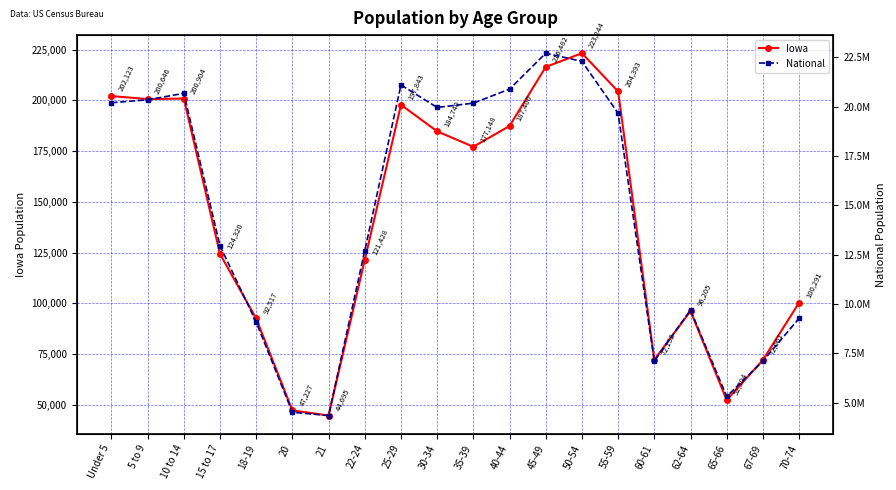

What is the spread (max minus min) of values at 65-66?

5267598